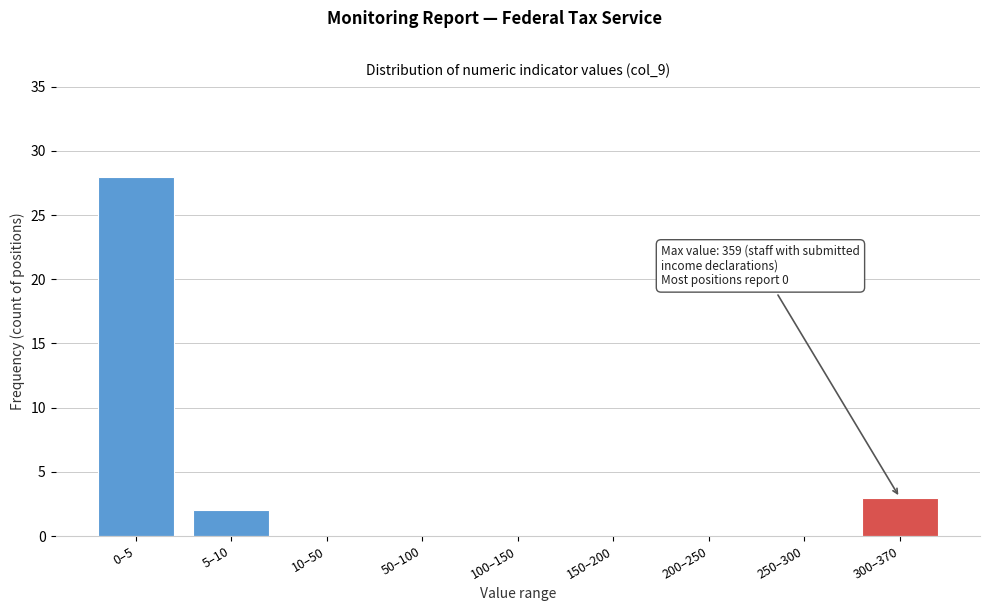

Reading left to right, list all the values displayed in this chart.

0–5=28	5–10=2	10–50=0	50–100=0	100–150=0	150–200=0	200–250=0	250–300=0	300–370=3